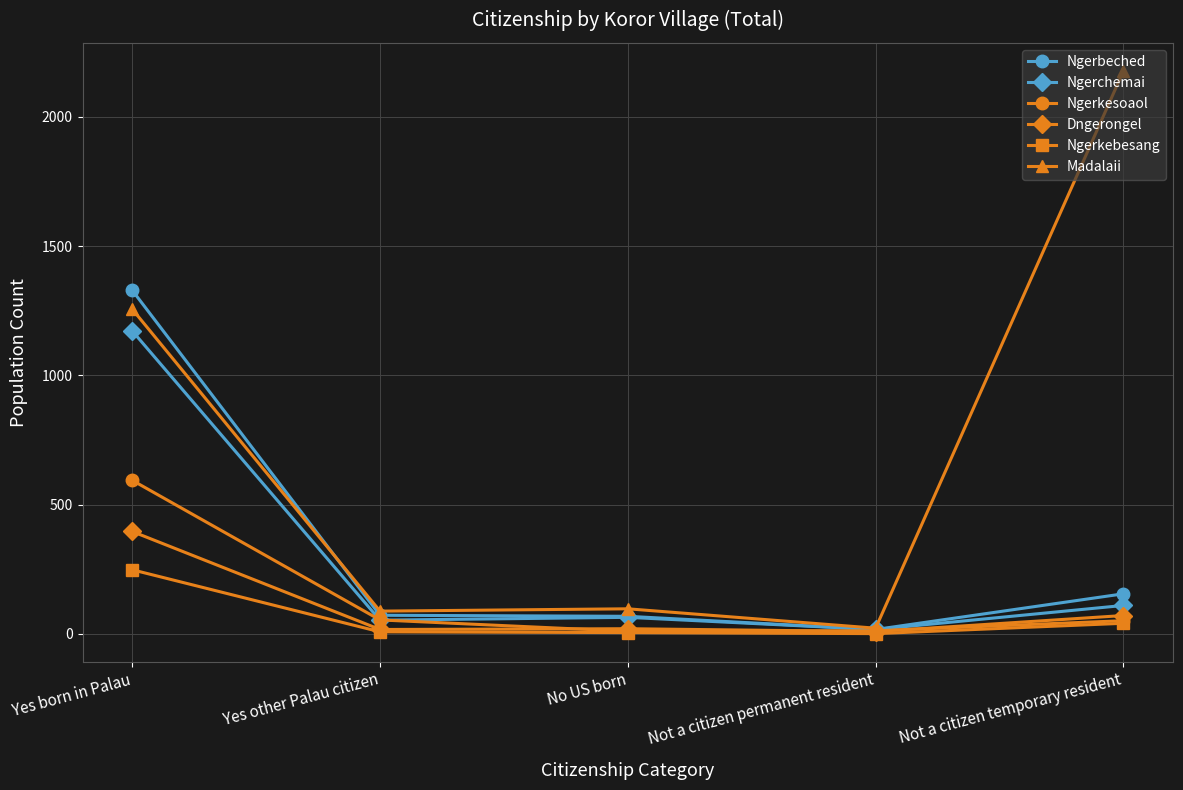

True or false: Ngerbeched has a value of 1329 at Yes born in Palau.

True